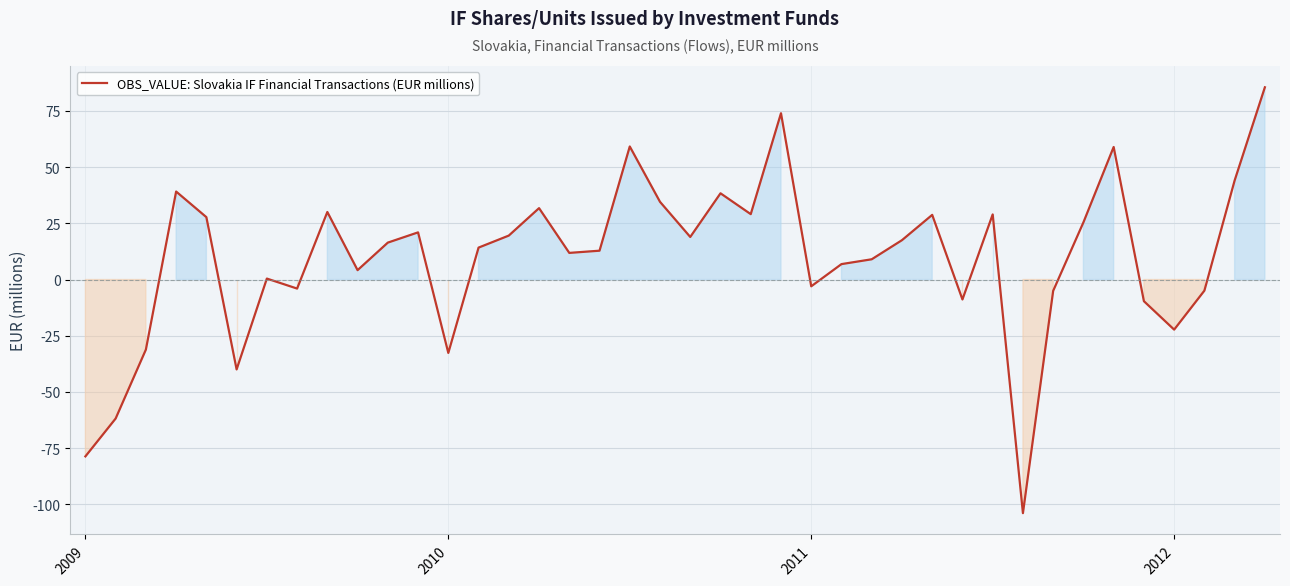

What is the difference between the maximum and minimum values?

189.5